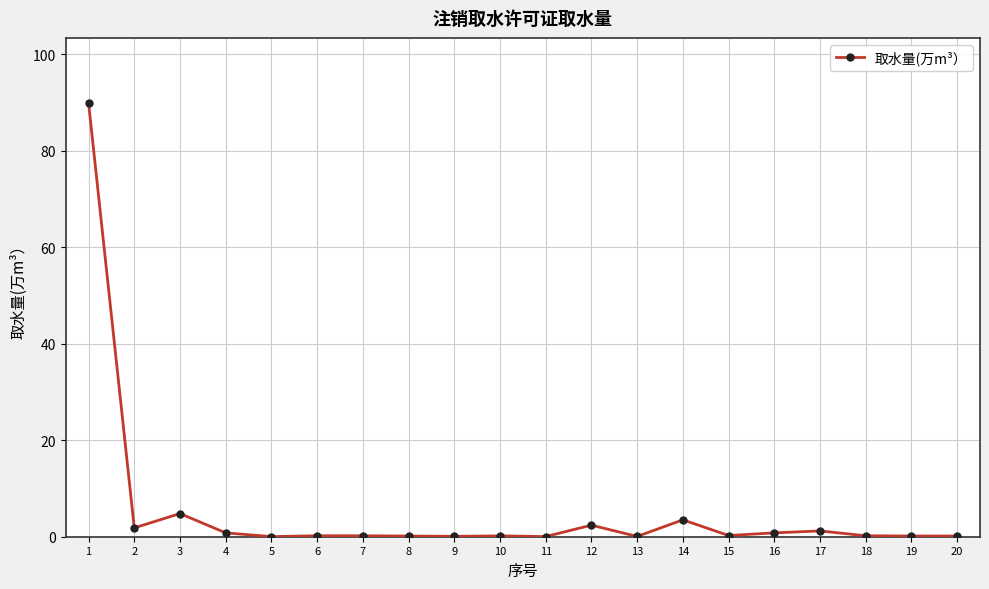

Count the number of data series in this chart.

1